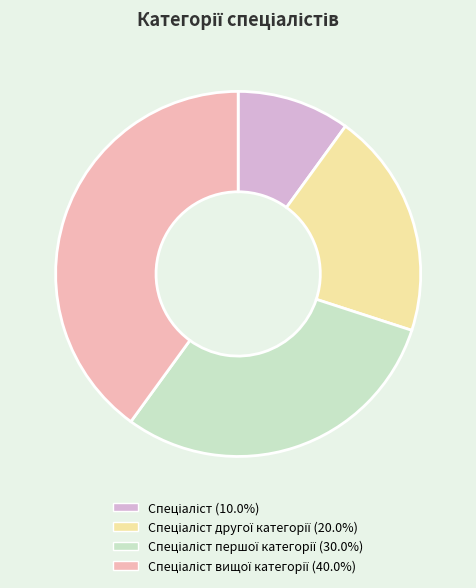

Does any single category account for the majority?

No